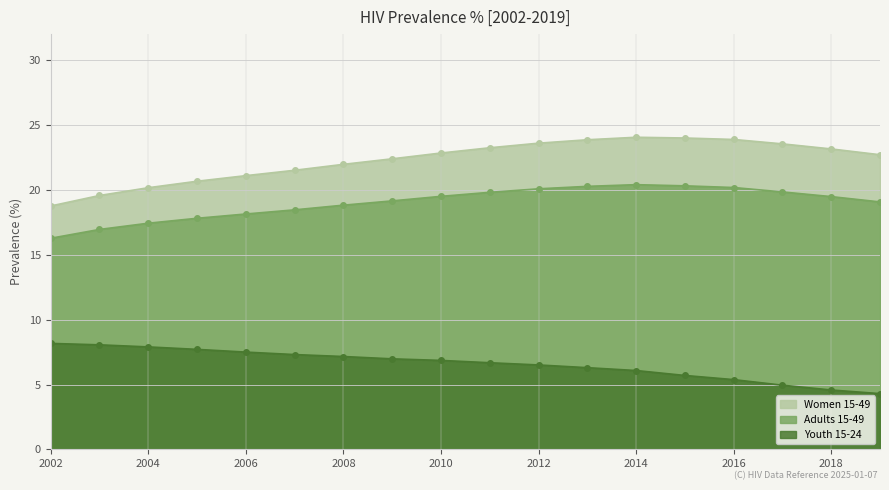

Rank the series at 2008 from lowest to highest value.

Youth 15-24, Adults 15-49, Women 15-49